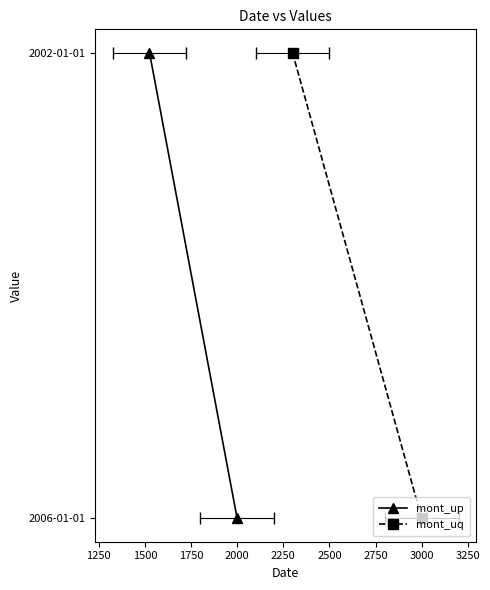

Which has a higher value, 1250 or 1000?

1250